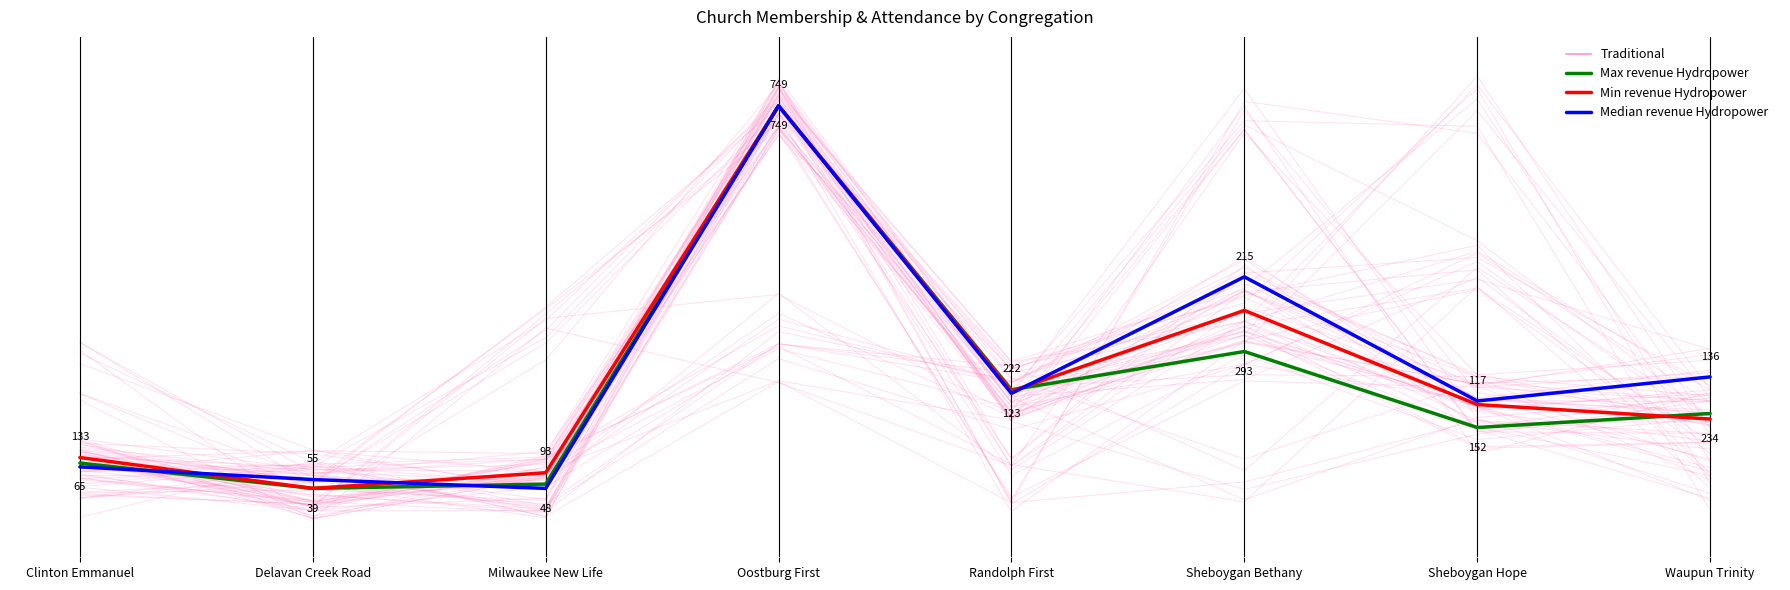

How many positive values does the Max revenue Hydropower series have?

7